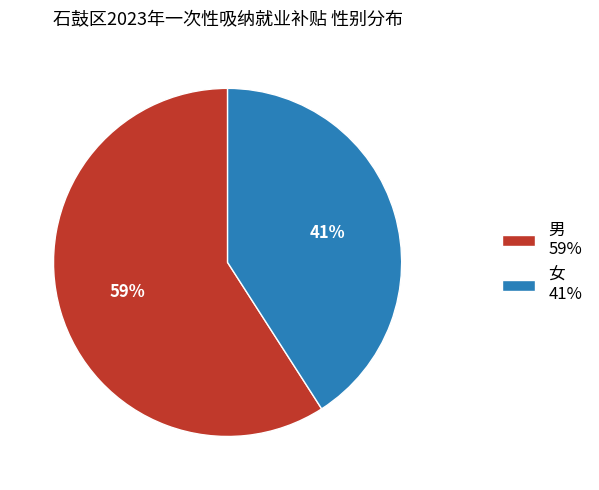

Which has a higher value, 女 or 男?

男